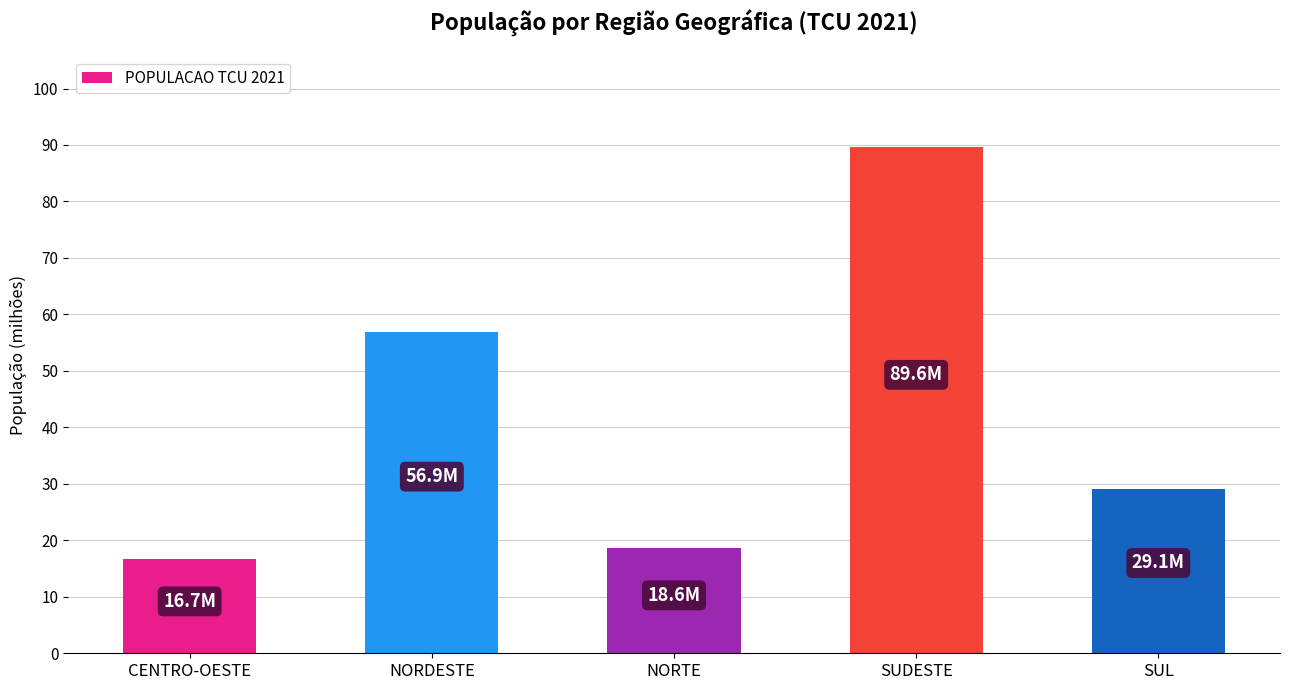

Which category has the highest value across all series?

SUDESTE